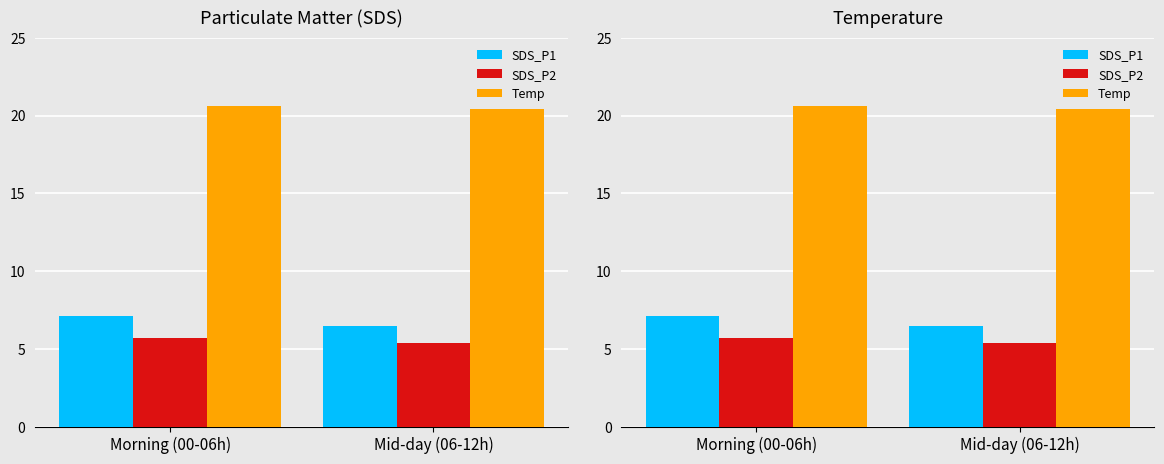

Does the chart contain stacked bars?

No